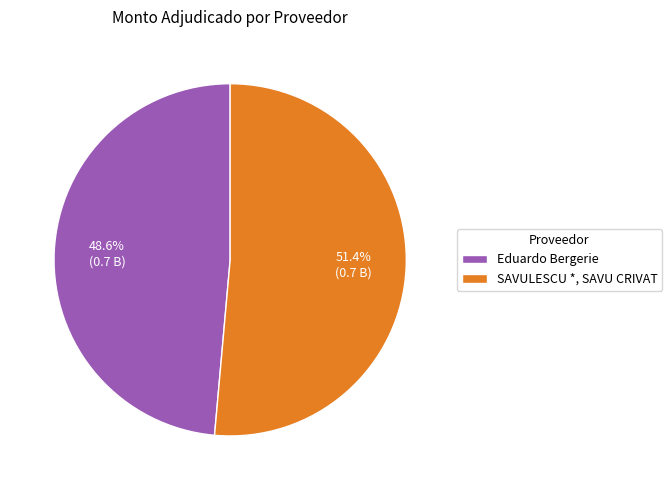

Is Eduardo Bergerie the majority of the pie?

No